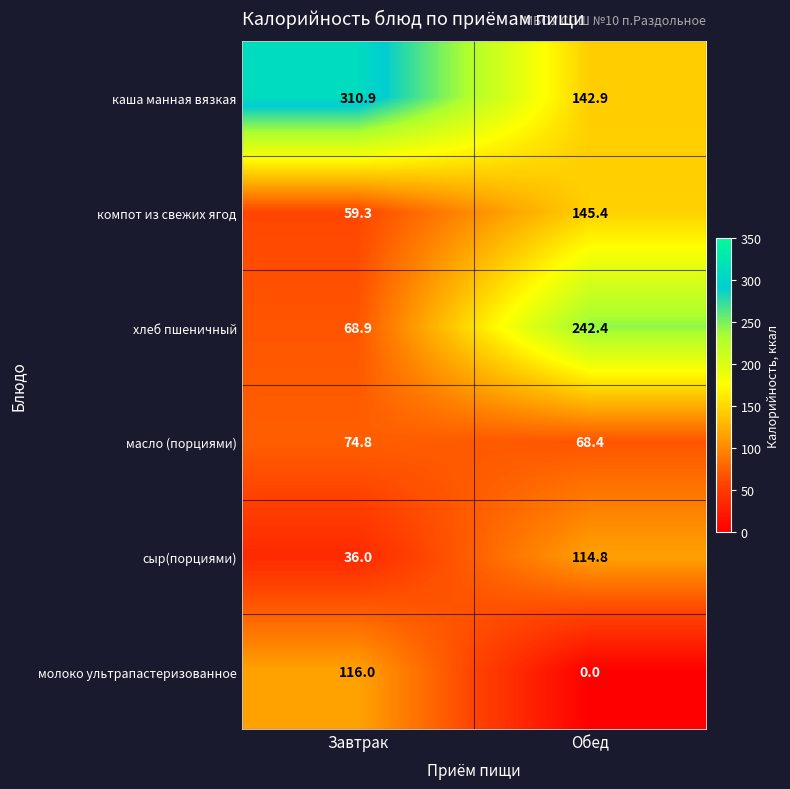

List the series in order of their peak value, highest first.

каша манная вязкая, хлеб пшеничный, компот из свежих ягод, молоко ультрапастеризованное, сыр(порциями), масло (порциями)